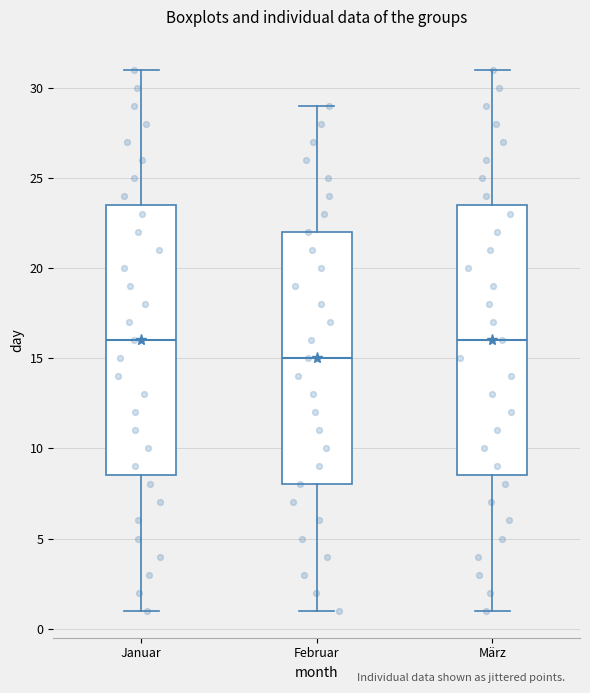

Reading left to right, read every box against the y-axis: the position of its median line, the range the box covers, and the ends of its whiskers. The values are not printed on the chart, so give them approximately, as read against the axis.

Januar: median 16.0, box 8.5 to 23.5, whiskers 1.0 to 31.0
Februar: median 15.0, box 8.0 to 22.0, whiskers 1.0 to 29.0
März: median 16.0, box 8.5 to 23.5, whiskers 1.0 to 31.0